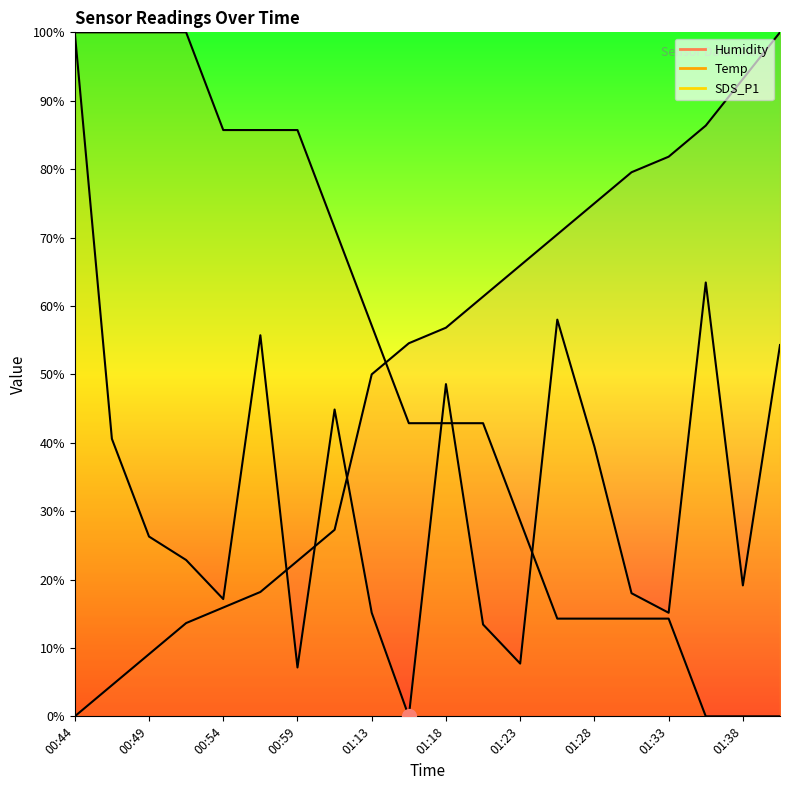

Is the value of Temp at 00:54 greater than the value of Humidity at 01:20?

Yes